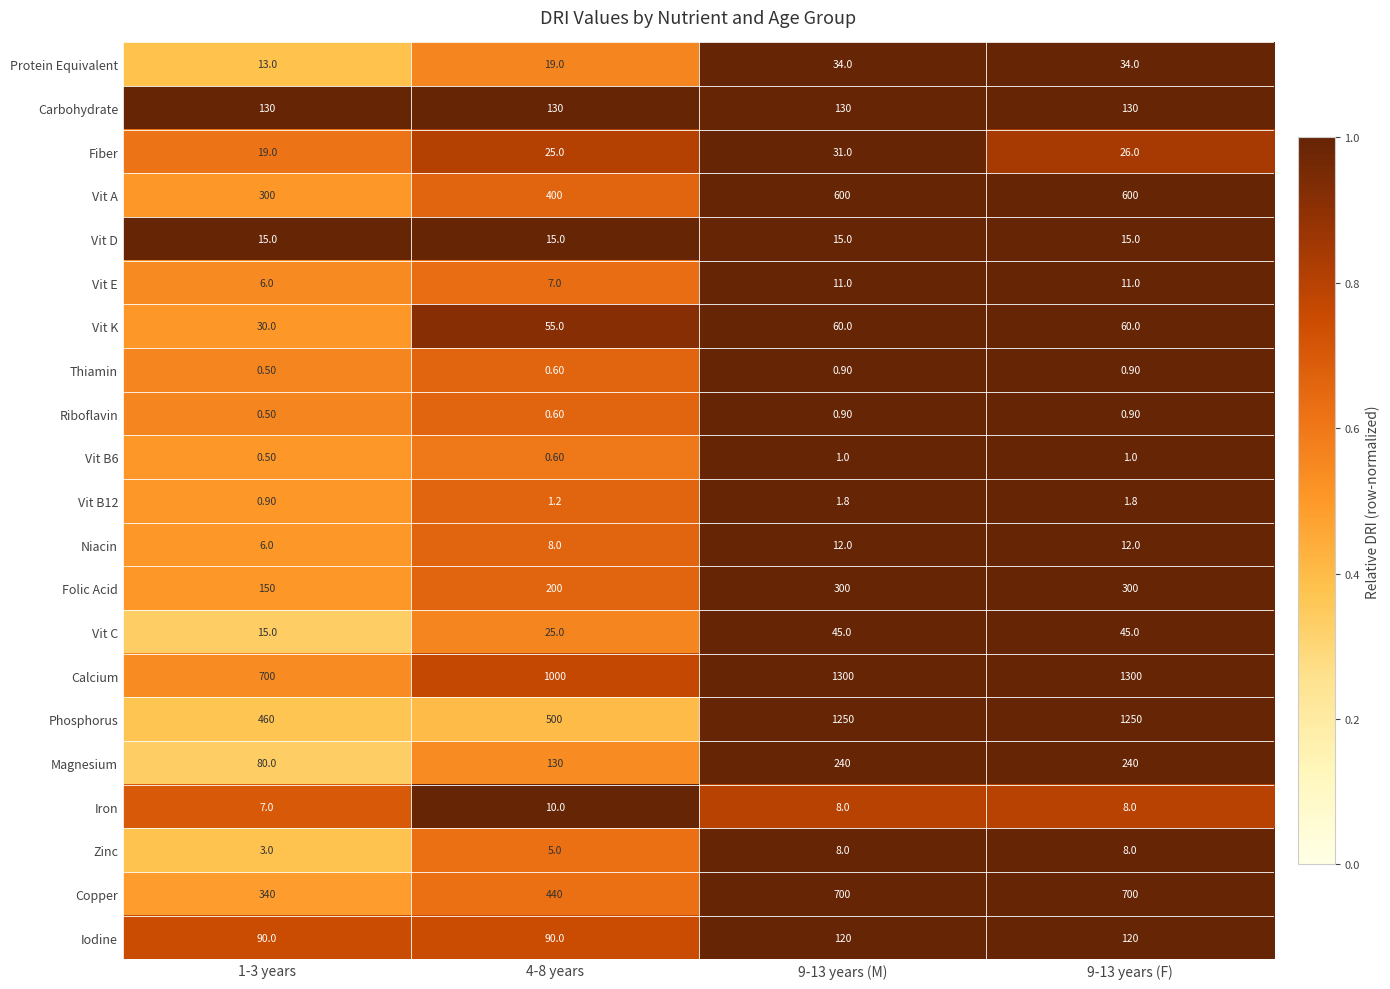

What is the average value of the Iodine series?

105.0